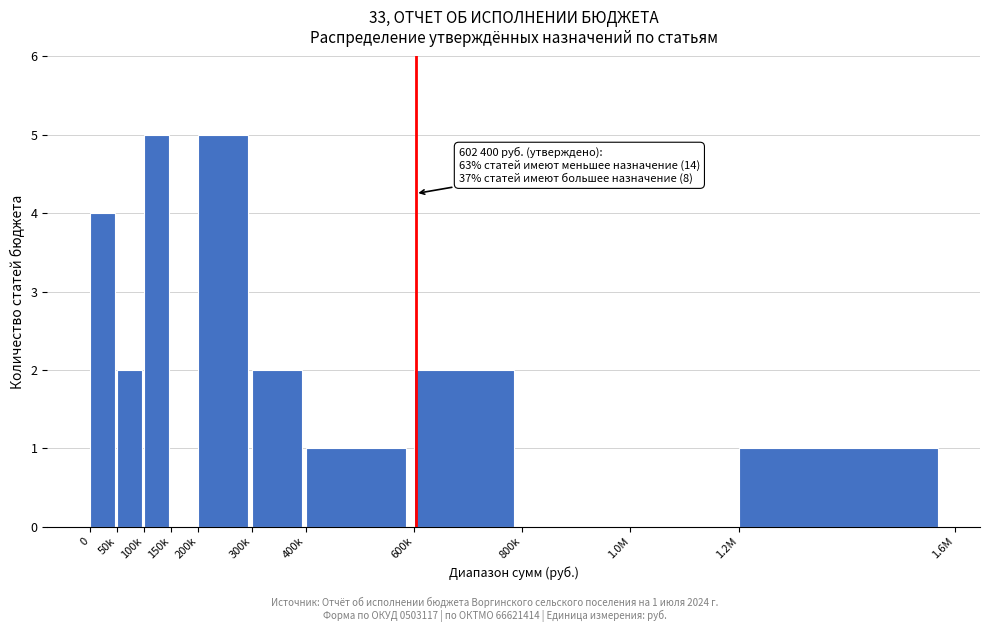

Reading left to right, extract all data points from this chart.

0=4	50k=2	100k=5	150k=0	200k=5	300k=2	400k=1	600k=2	800k=0	1.0M=0	1.2M=1